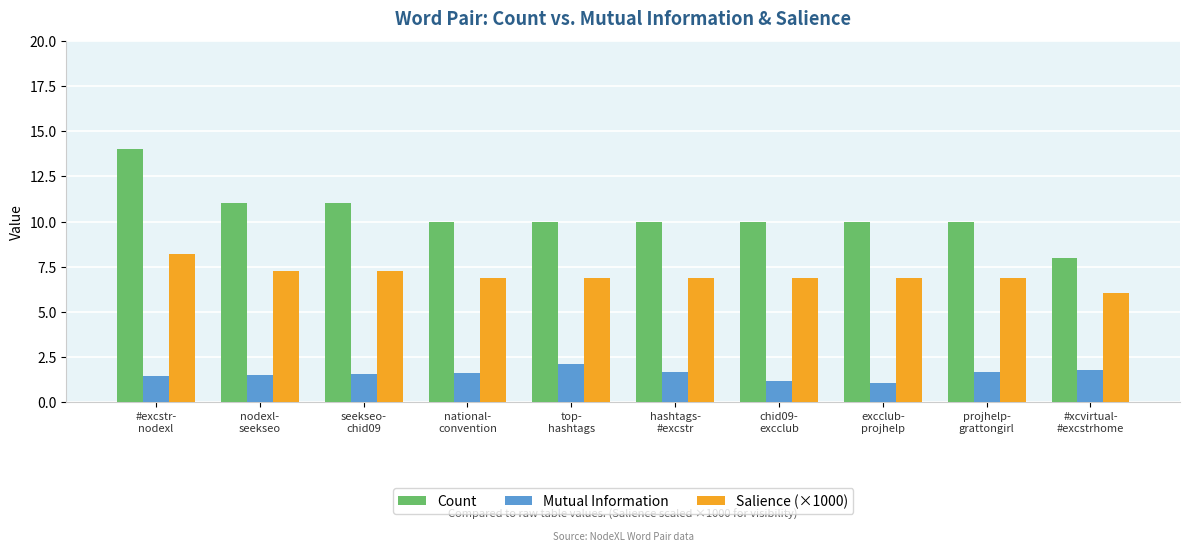

At which category does the chart reach its peak across all series?

#excstr-
nodexl